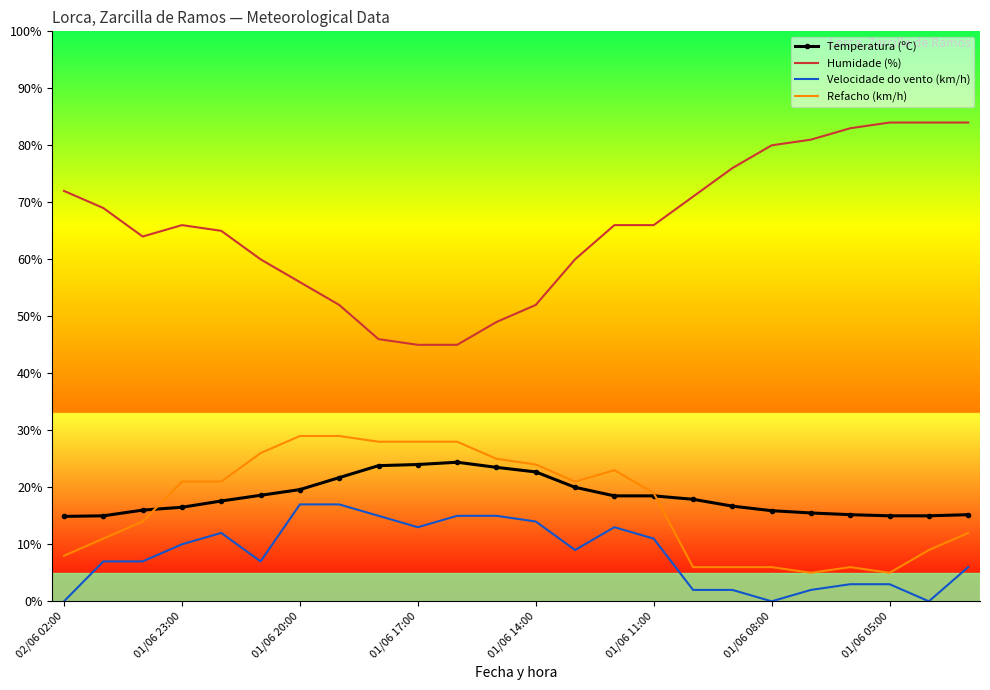

What is the greatest value displayed?

84.0